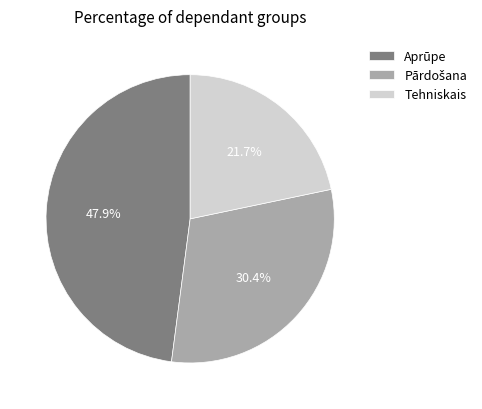

How many segments does this pie chart have?

3